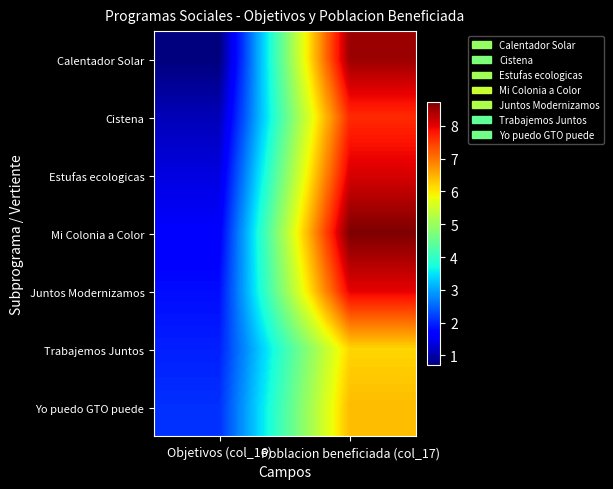

Reading right to left, list all the values displayed in this chart.

Calentador Solar: Poblacion beneficiada (col_17)=8.5	Objetivos (col_16)=0.7
Cistena: Poblacion beneficiada (col_17)=7.6	Objetivos (col_16)=1.1
Estufas ecologicas: Poblacion beneficiada (col_17)=8.1	Objetivos (col_16)=1.4
Mi Colonia a Color: Poblacion beneficiada (col_17)=8.7	Objetivos (col_16)=1.6
Juntos Modernizamos: Poblacion beneficiada (col_17)=8.0	Objetivos (col_16)=1.8
Trabajemos Juntos: Poblacion beneficiada (col_17)=6.2	Objetivos (col_16)=1.9
Yo puedo GTO puede: Poblacion beneficiada (col_17)=6.4	Objetivos (col_16)=2.1